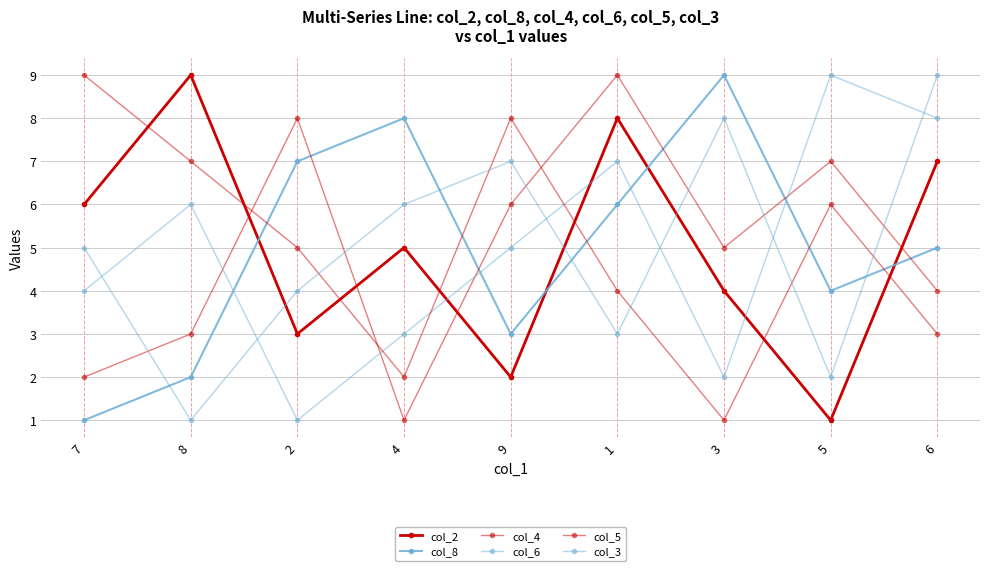

The value of col_5 at 5 is 3. True or false?

False